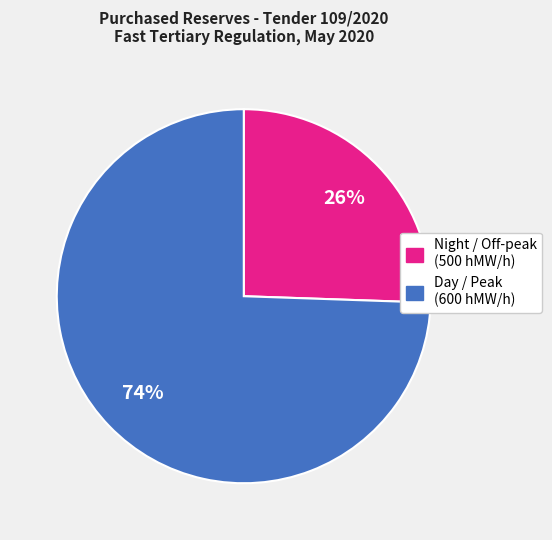

Does any single category account for the majority?

Yes